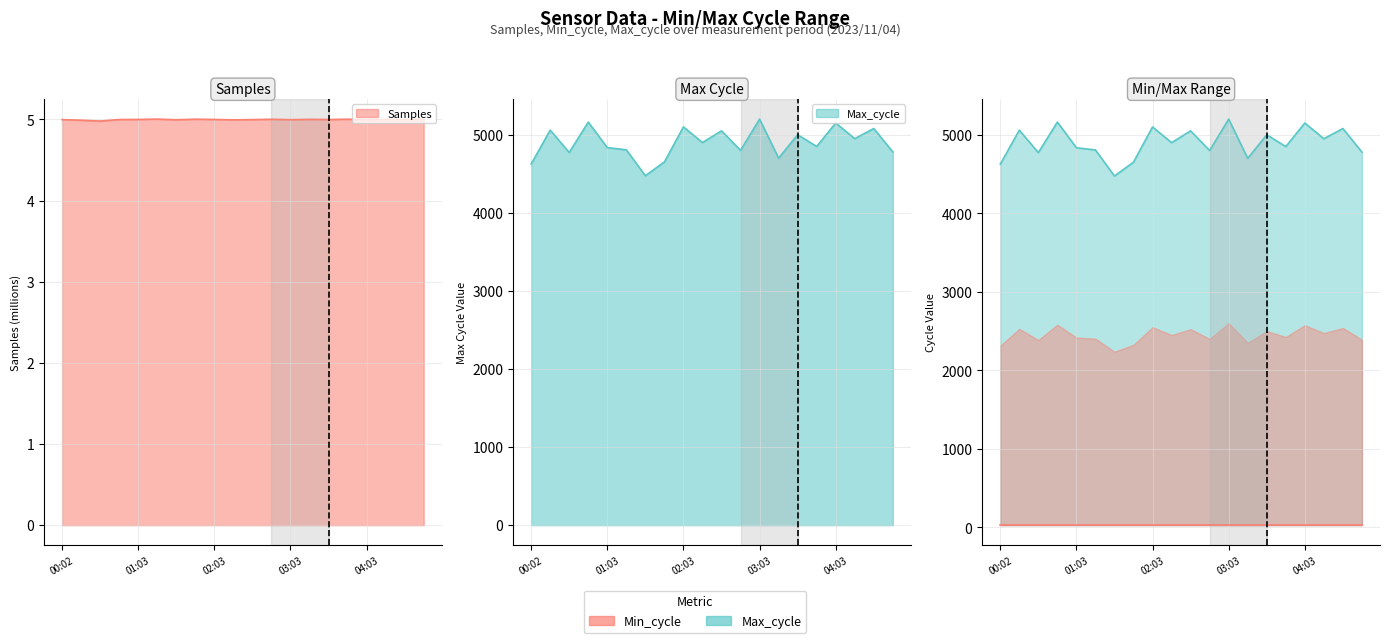

True or false: Max_cycle and Samples intersect in this chart.

False